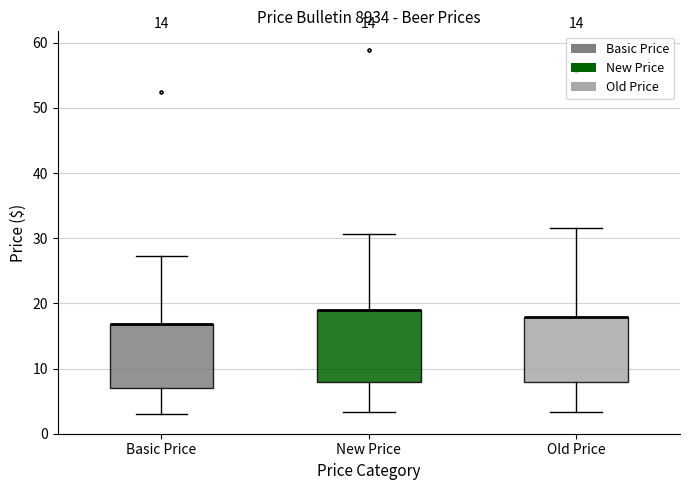

Where does the lower whisker of the box for Basic Price end on the y-axis? The values are not printed on the chart, so give them approximately, as read against the axis.

3